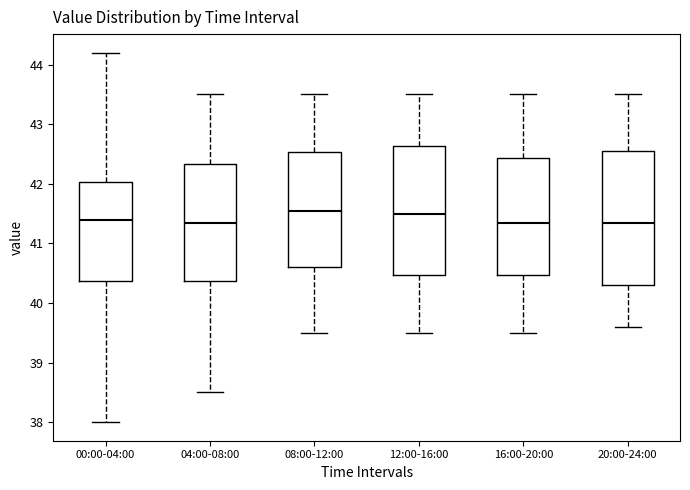

Reading left to right, read every box against the y-axis: the position of its median line, the range the box covers, and the ends of its whiskers. The values are not printed on the chart, so give them approximately, as read against the axis.

00:00-04:00: median 41.4, box 40.4 to 42.0, whiskers 38.0 to 44.2
04:00-08:00: median 41.4, box 40.4 to 42.3, whiskers 38.5 to 43.5
08:00-12:00: median 41.6, box 40.6 to 42.5, whiskers 39.5 to 43.5
12:00-16:00: median 41.5, box 40.5 to 42.6, whiskers 39.5 to 43.5
16:00-20:00: median 41.4, box 40.5 to 42.4, whiskers 39.5 to 43.5
20:00-24:00: median 41.4, box 40.3 to 42.6, whiskers 39.6 to 43.5